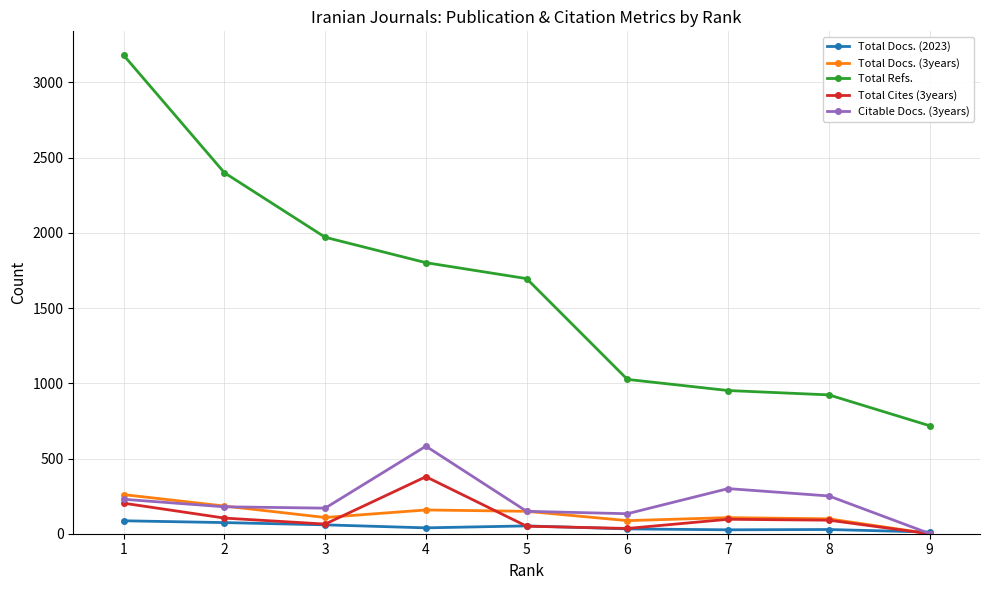

What value does the Citable Docs. (3years) series have at 5, to the nearest 50?

150